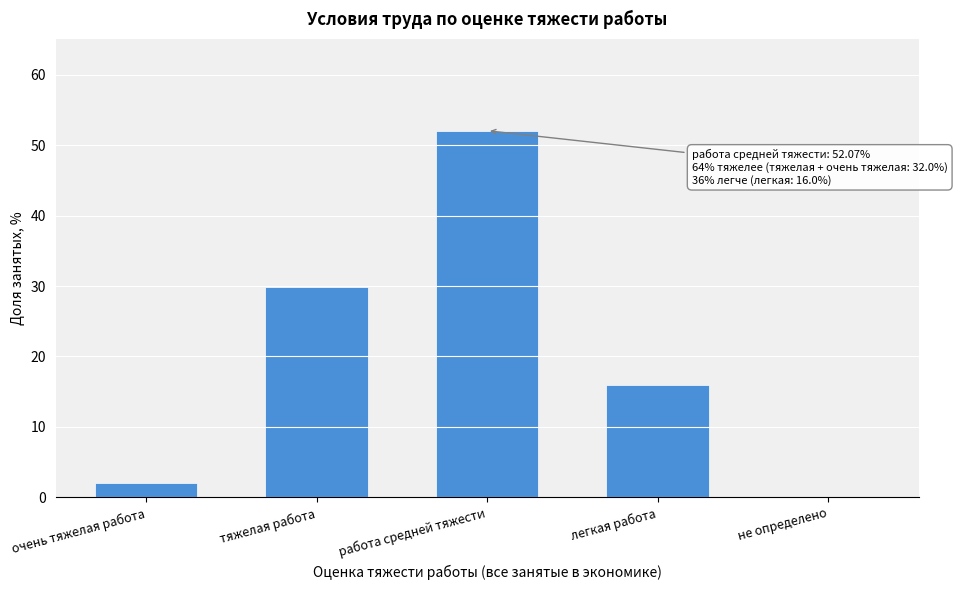

Reading right to left, what are all the values shown in this chart?

не определено=0.0	легкая работа=16.0	работа средней тяжести=52.1	тяжелая работа=29.9	очень тяжелая работа=2.0